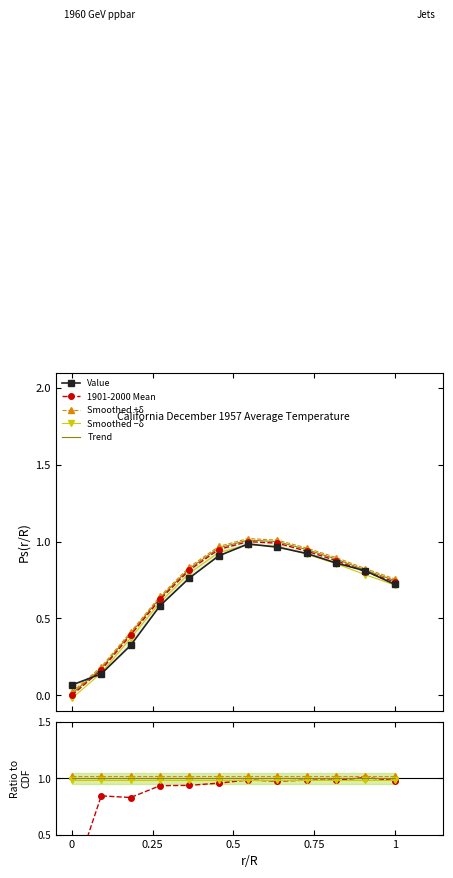

Where is the first local maximum for Value?

7